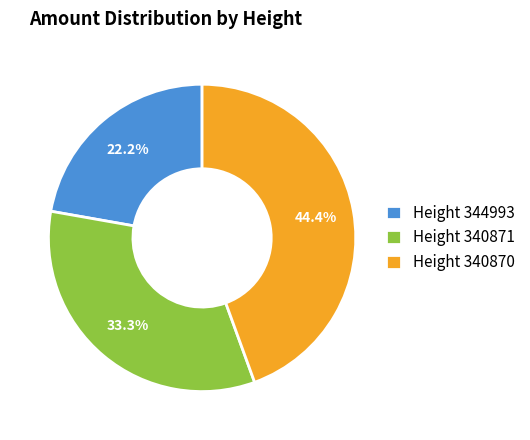

Does any single category account for the majority?

No